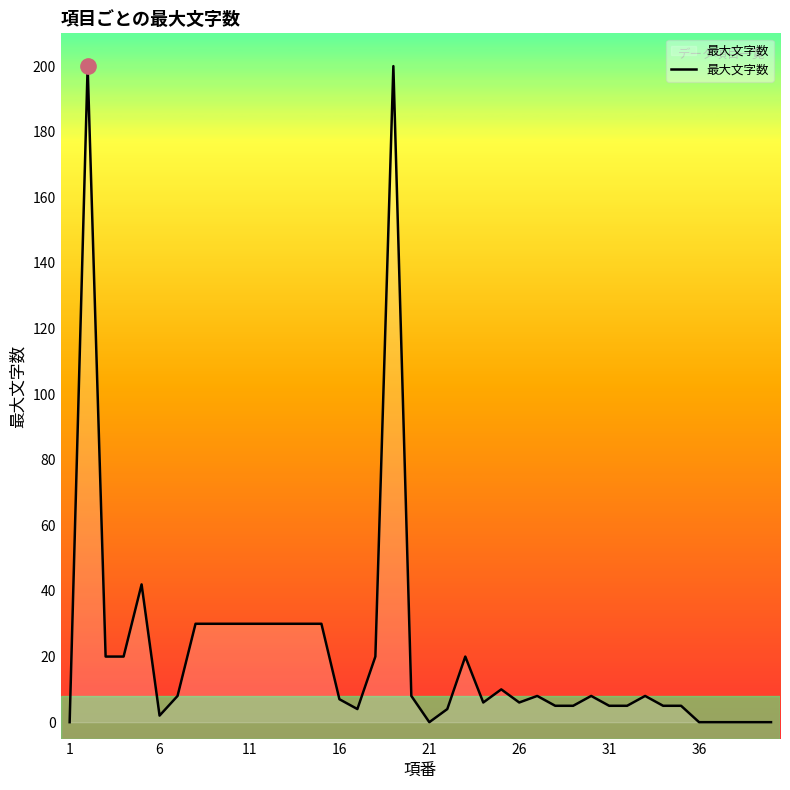

What is the greatest value displayed?

200